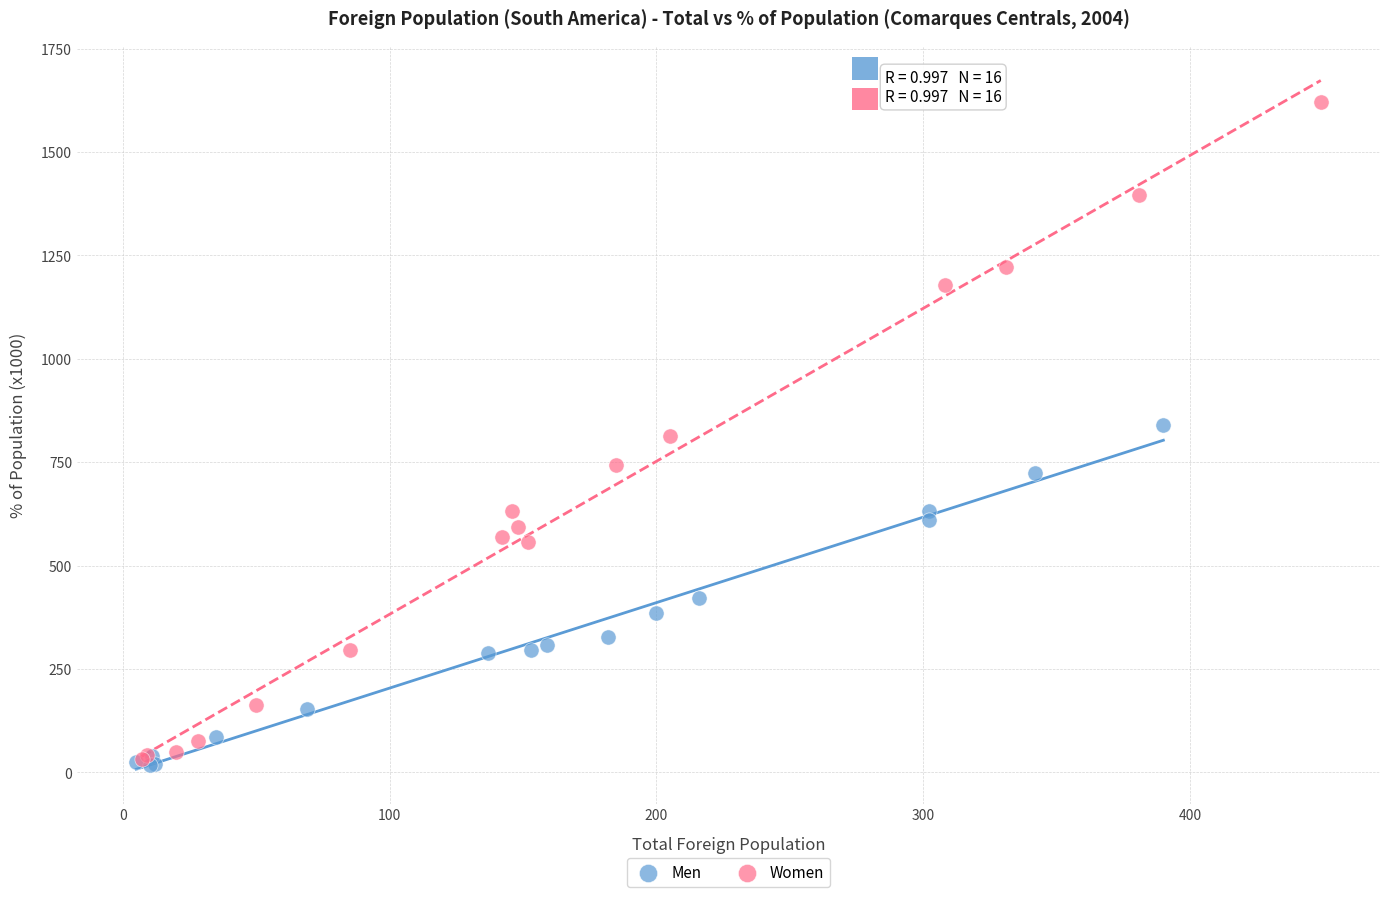

Which series has the widest spread of Y values?

Women